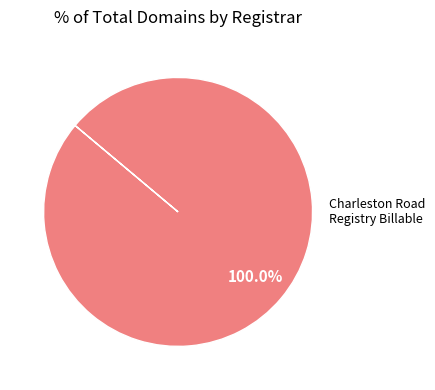

Is there any slice that represents more than half of the pie?

Yes